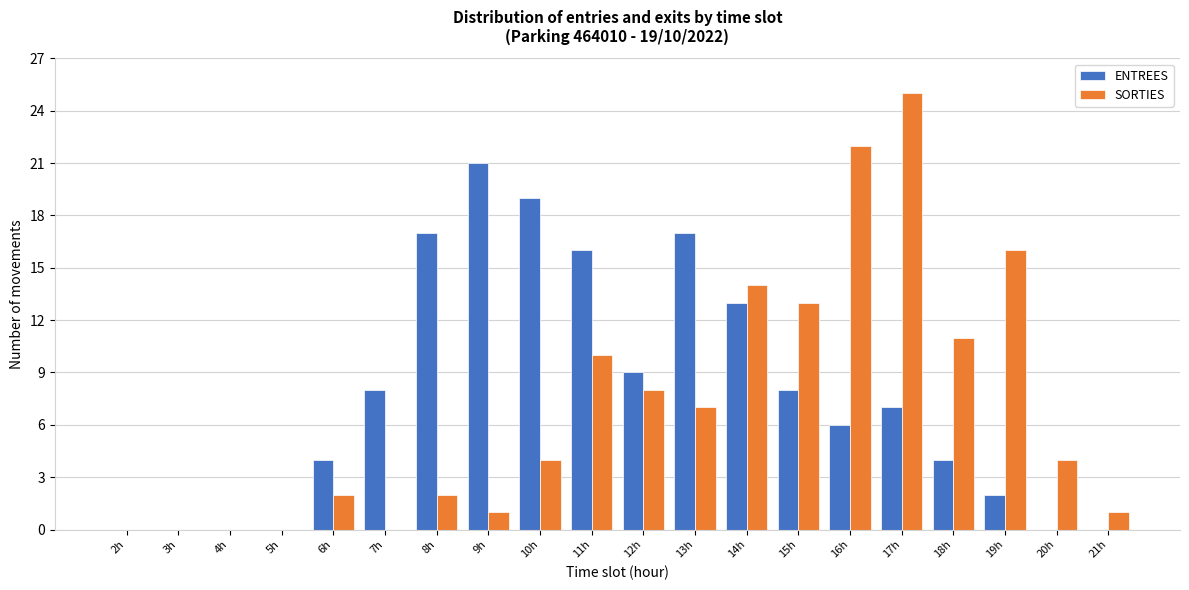

What is the maximum value shown in the chart?

25